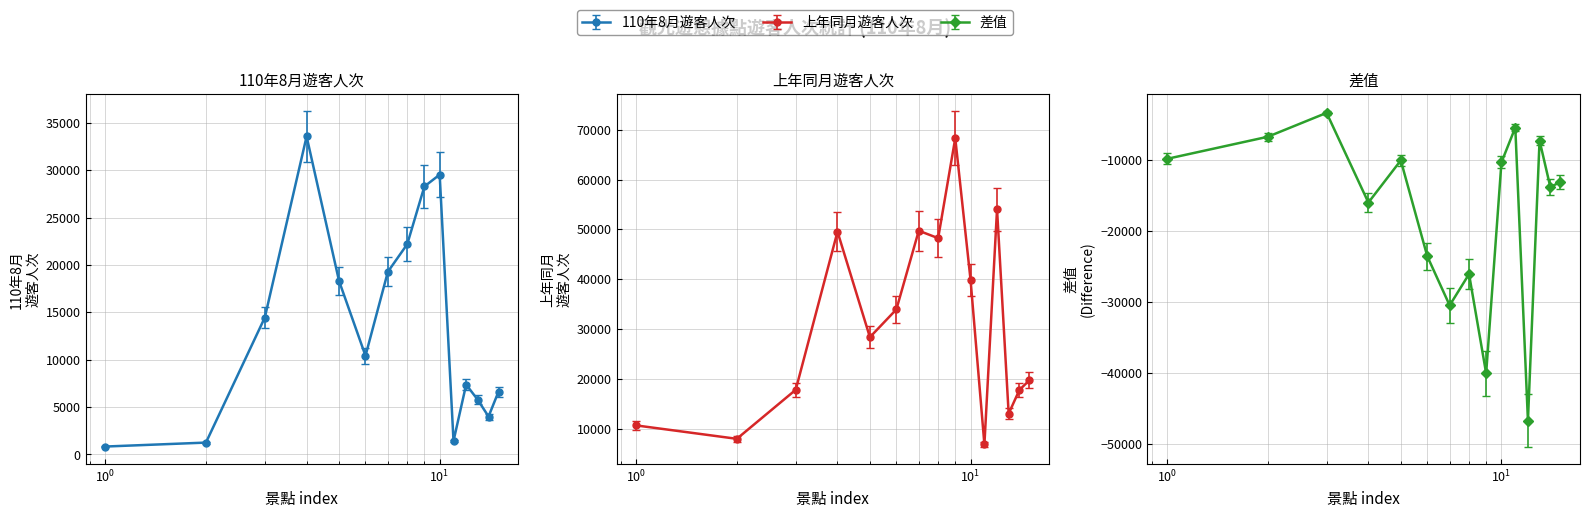

What is the minimum value for 110年8月遊客人次?

835.0